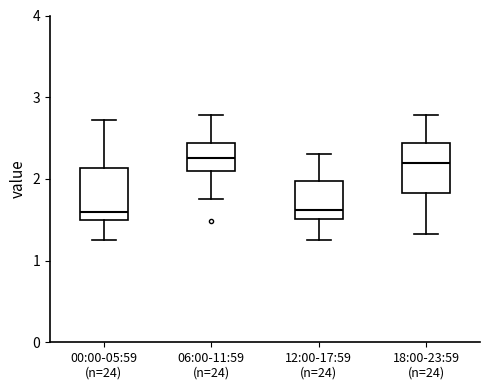

Reading left to right, read every box against the y-axis: the position of its median line, the range the box covers, and the ends of its whiskers. The values are not printed on the chart, so give them approximately, as read against the axis.

00:00-05:59 (n=24): median 1.6, box 1.5 to 2.1, whiskers 1.3 to 2.7
06:00-11:59 (n=24): median 2.3, box 2.1 to 2.4, whiskers 1.8 to 2.8
12:00-17:59 (n=24): median 1.6, box 1.5 to 2.0, whiskers 1.3 to 2.3
18:00-23:59 (n=24): median 2.2, box 1.8 to 2.4, whiskers 1.3 to 2.8